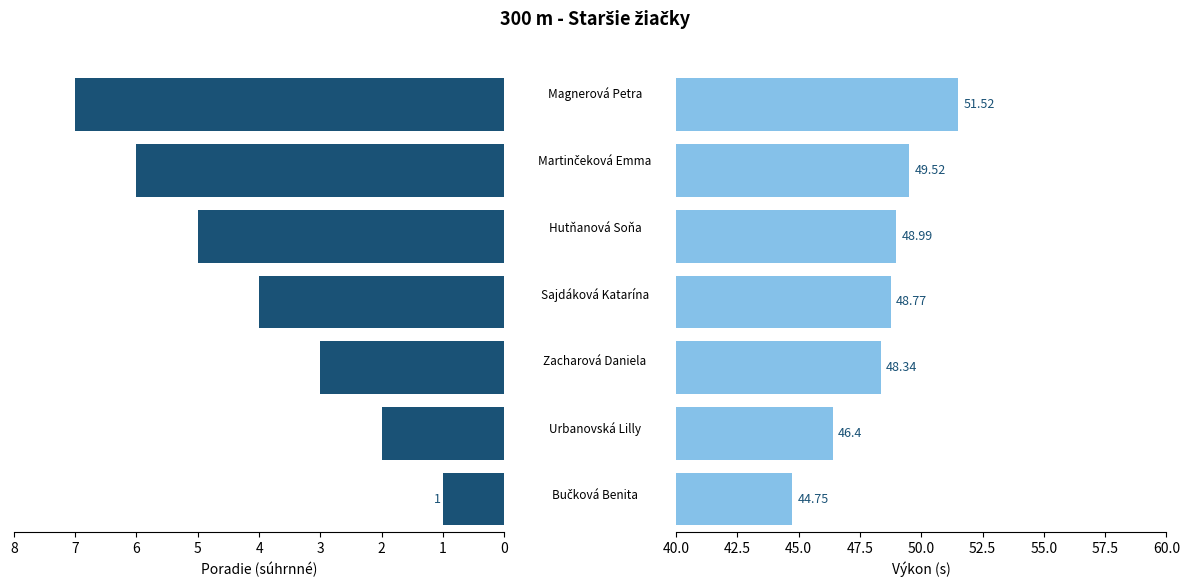

Rank the series by their maximum value, from highest to lowest.

Výkon (s), Poradie (sourhn.)